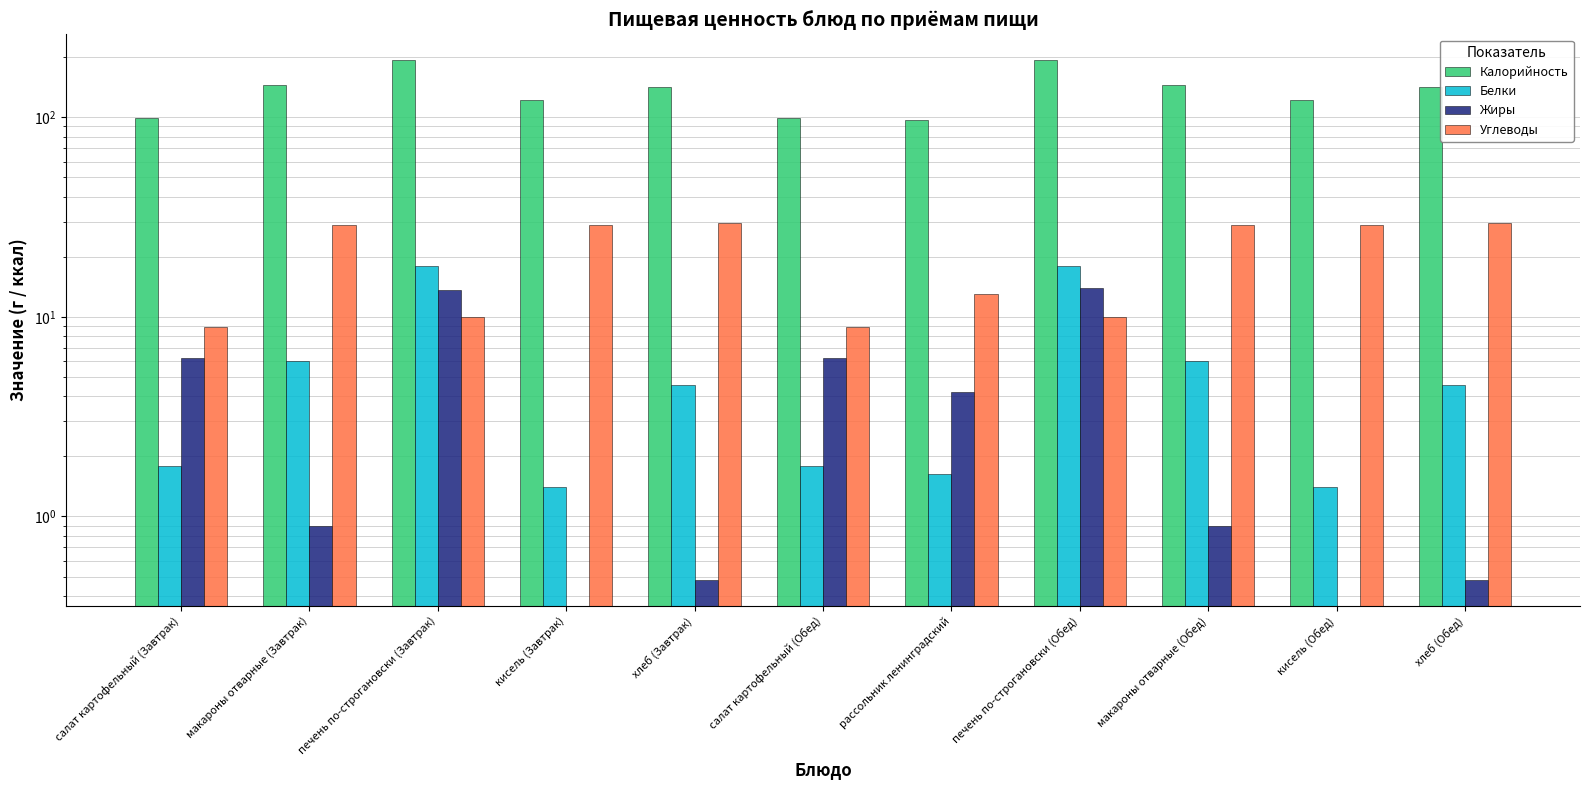

How many groups of bars are there?

11